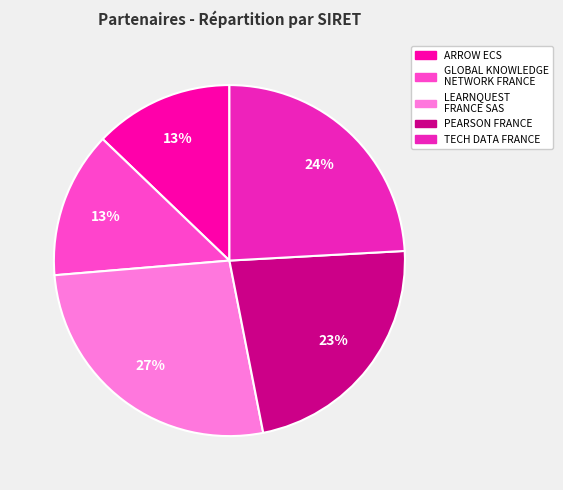

To the nearest percent, what is the combined percentage of TECH DATA FRANCE and ARROW ECS?

37%